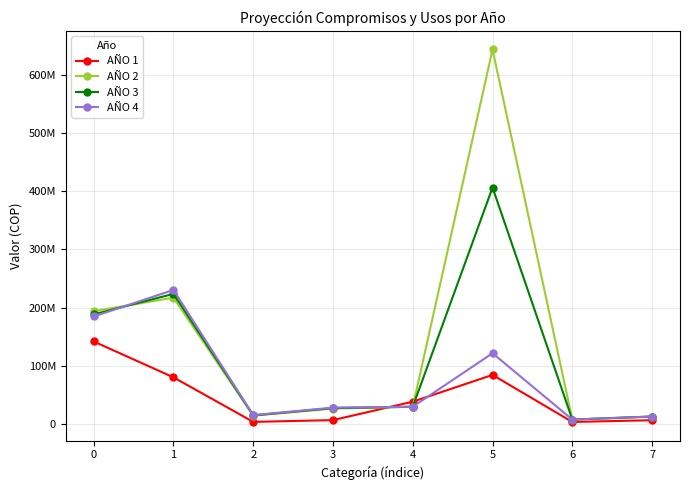

Does the chart display data point markers on the line(s)?

Yes